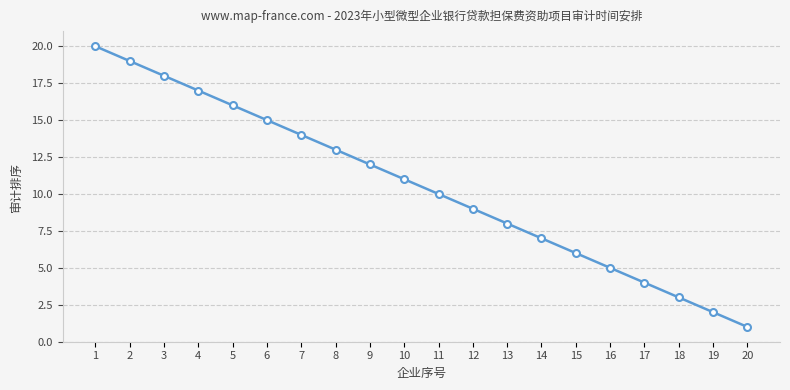

Reading left to right, what are all the values shown in this chart?

1=20	2=19	3=18	4=17	5=16	6=15	7=14	8=13	9=12	10=11	11=10	12=9	13=8	14=7	15=6	16=5	17=4	18=3	19=2	20=1